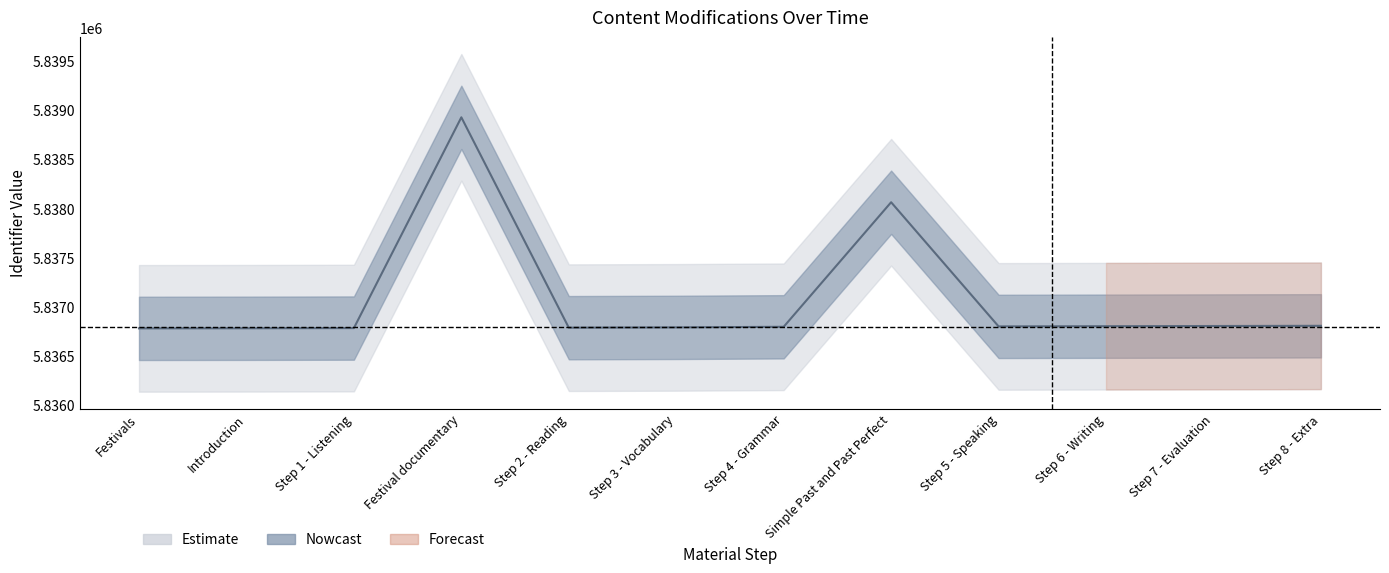

What is the minimum value shown in the chart?

5836778